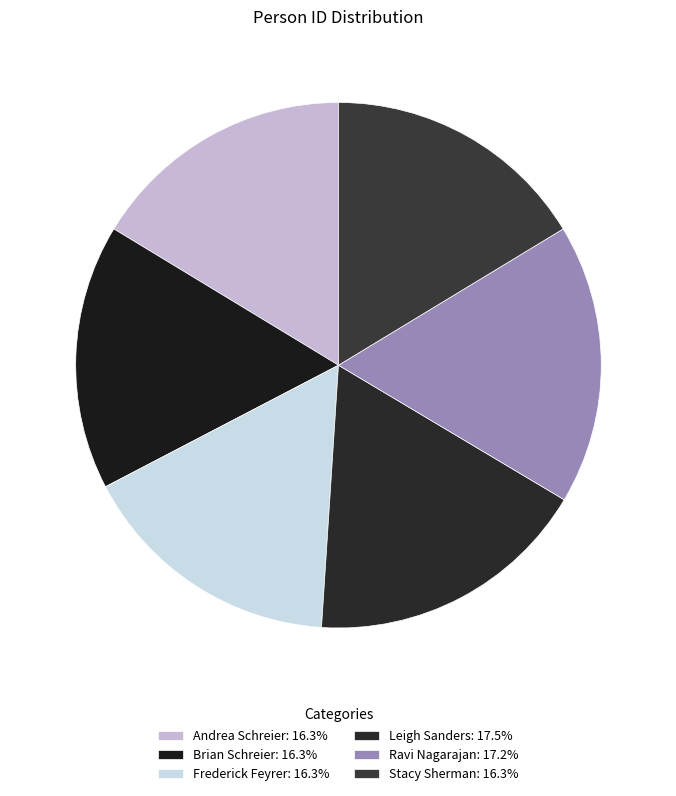

Count the number of slices in the pie.

6